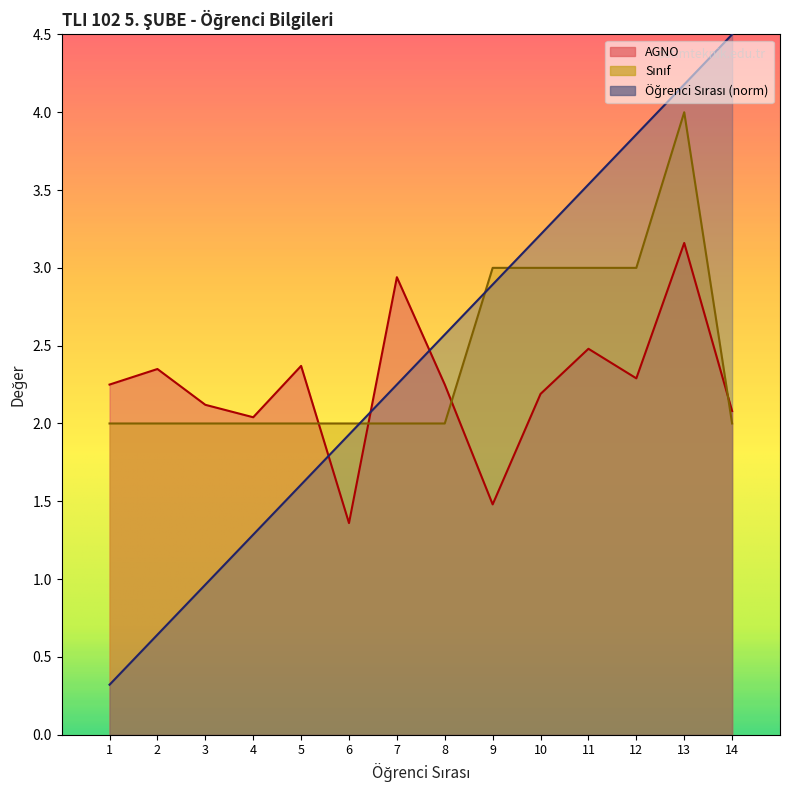

What is the maximum value shown in the chart?

4.5